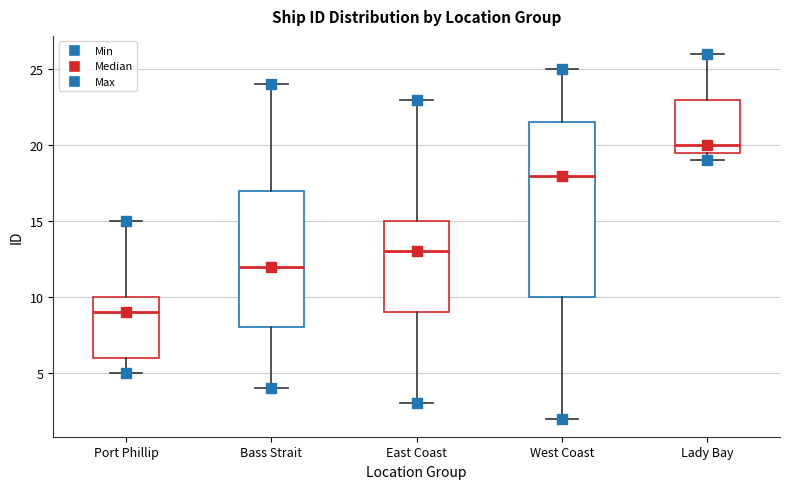

Reading left to right, transcribe this box plot: for each box, give where its median line is, the range the box spans, and where its two whiskers end, as read against the y-axis. The values are not printed on the chart, so give them approximately, as read against the axis.

Port Phillip: median 9.0, box 6.0 to 10.0, whiskers 5.0 to 15.0
Bass Strait: median 12.0, box 8.0 to 17.0, whiskers 4.0 to 24.0
East Coast: median 13.0, box 9.0 to 15.0, whiskers 3.0 to 23.0
West Coast: median 18.0, box 10.0 to 21.5, whiskers 2.0 to 25.0
Lady Bay: median 20.0, box 19.5 to 23.0, whiskers 19.0 to 26.0